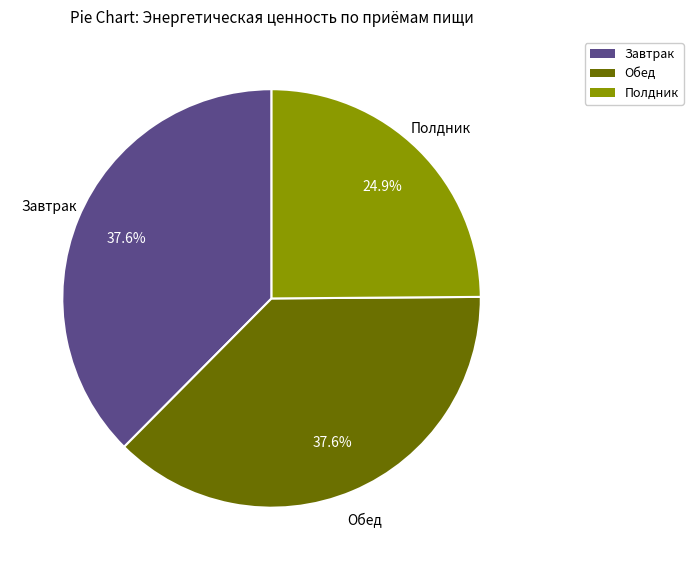

Which has a higher value, Полдник or Обед?

Обед